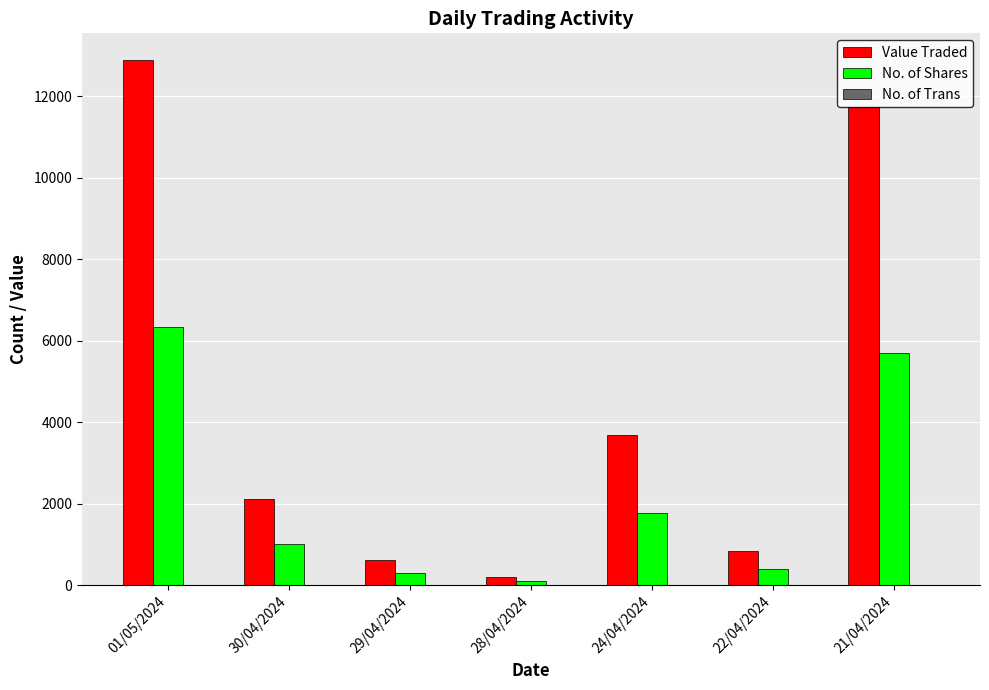

What is the greatest value displayed?

12905